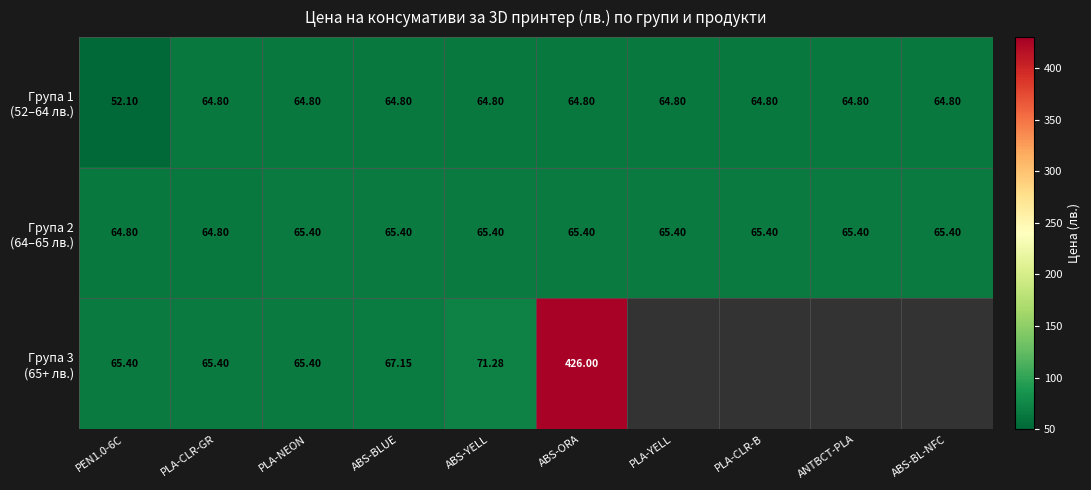

Which category has the lowest value across all series?

PEN1.0-6C